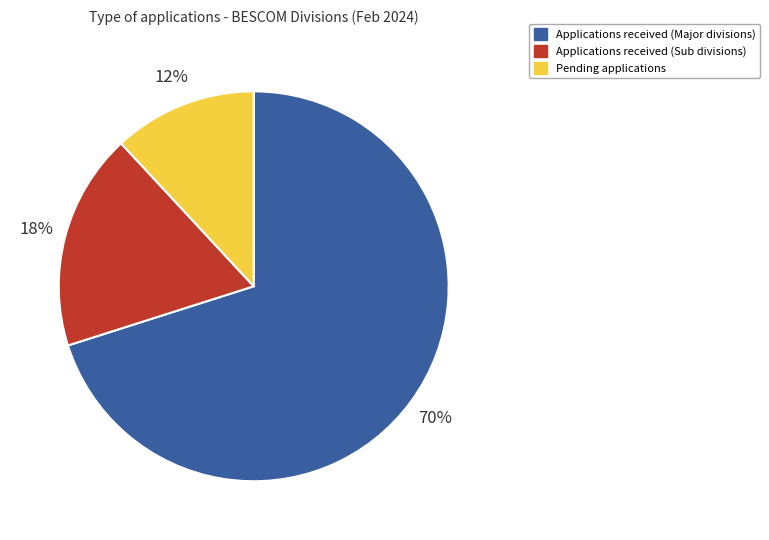

How many slices are in this pie chart?

3